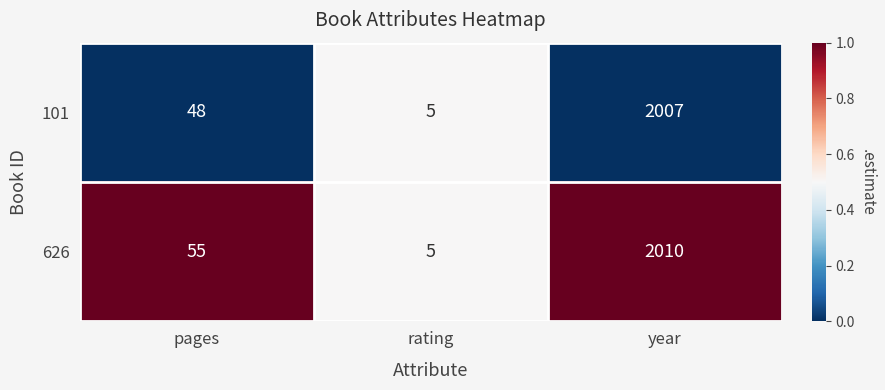

What is the greatest value displayed?

2010